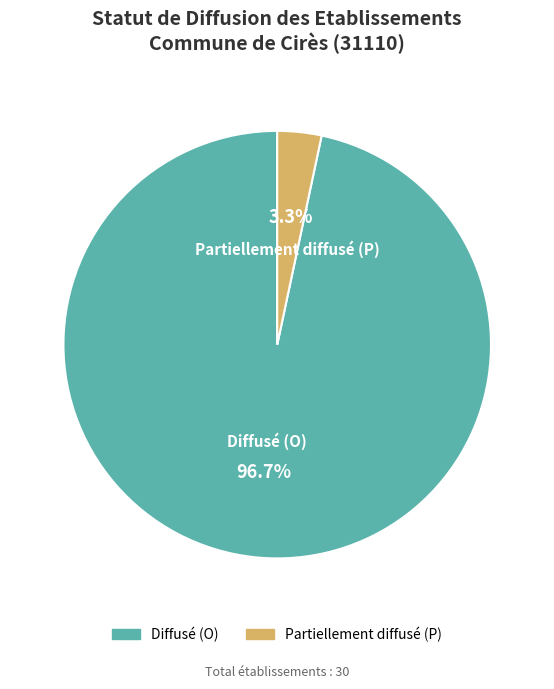

What is the largest slice in the pie chart?

Diffusé (O)